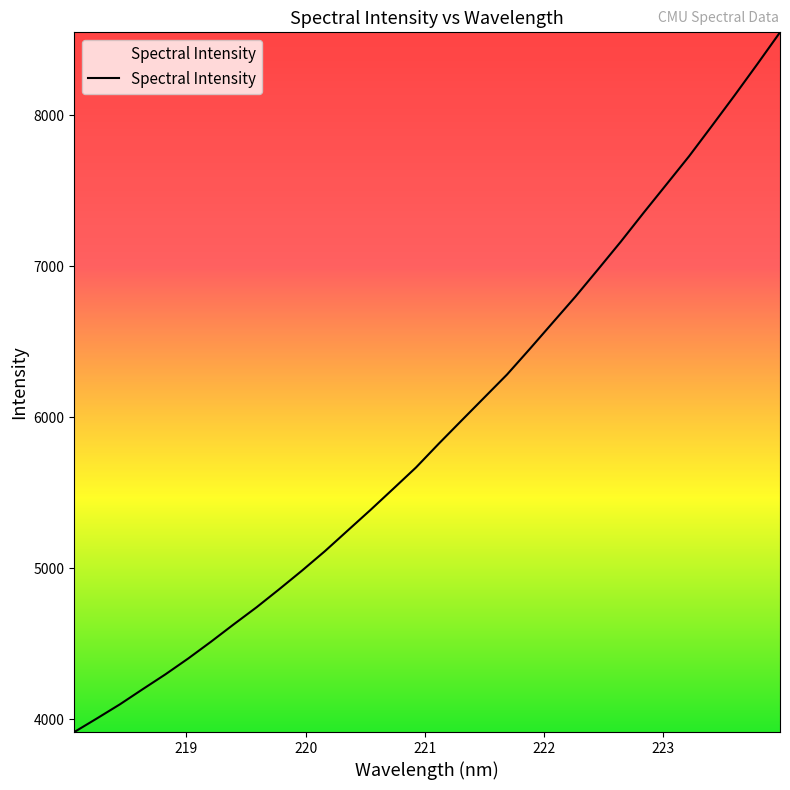

What is the minimum value shown in the chart?

3915.5